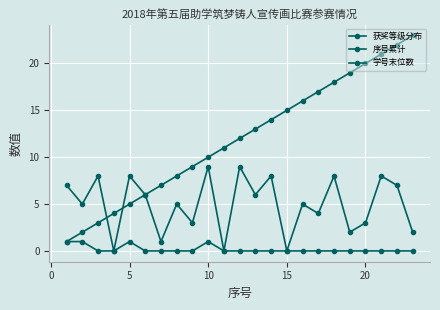

Count the number of categories in the chart.

23